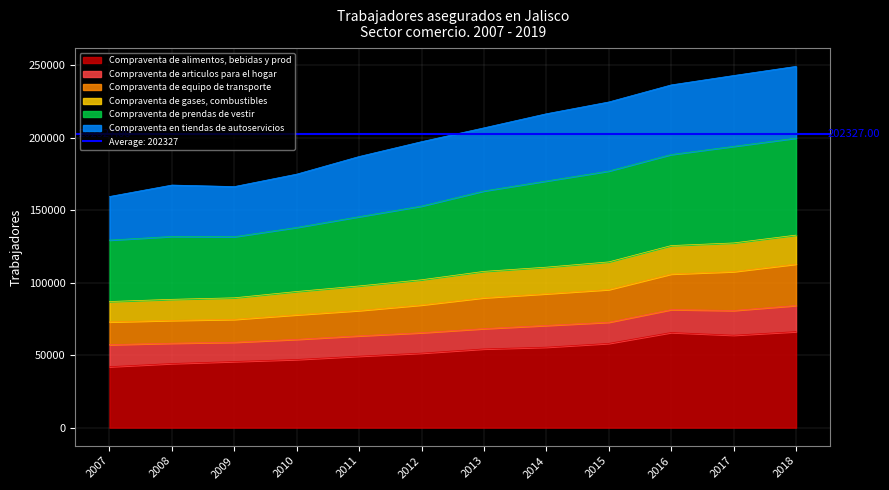

Does the chart display data point markers on the line(s)?

No